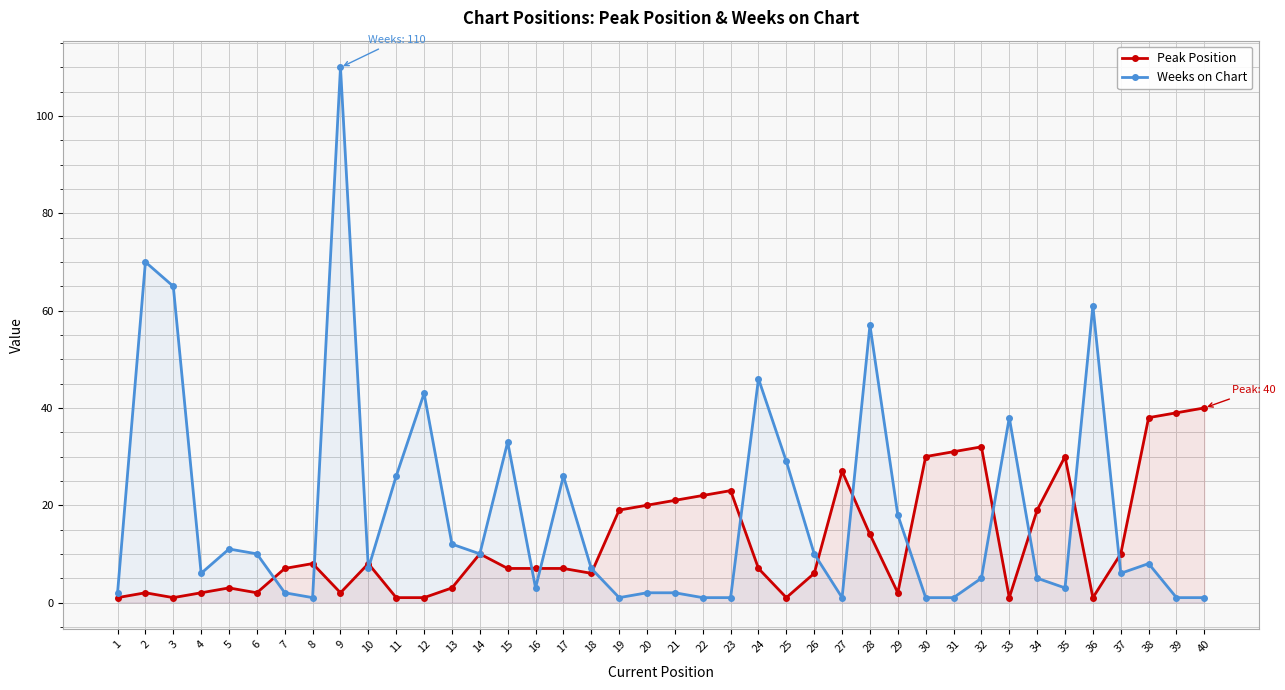

At which label does Peak Position reach its peak?

40